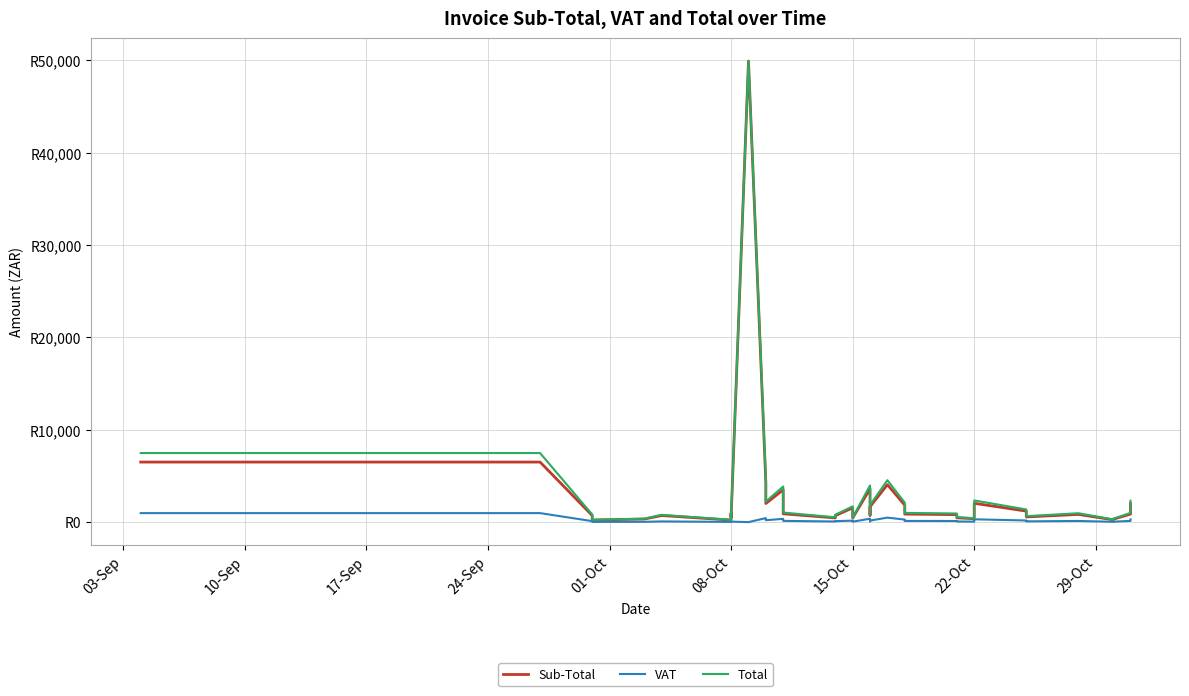

How many lines are shown in the chart?

3